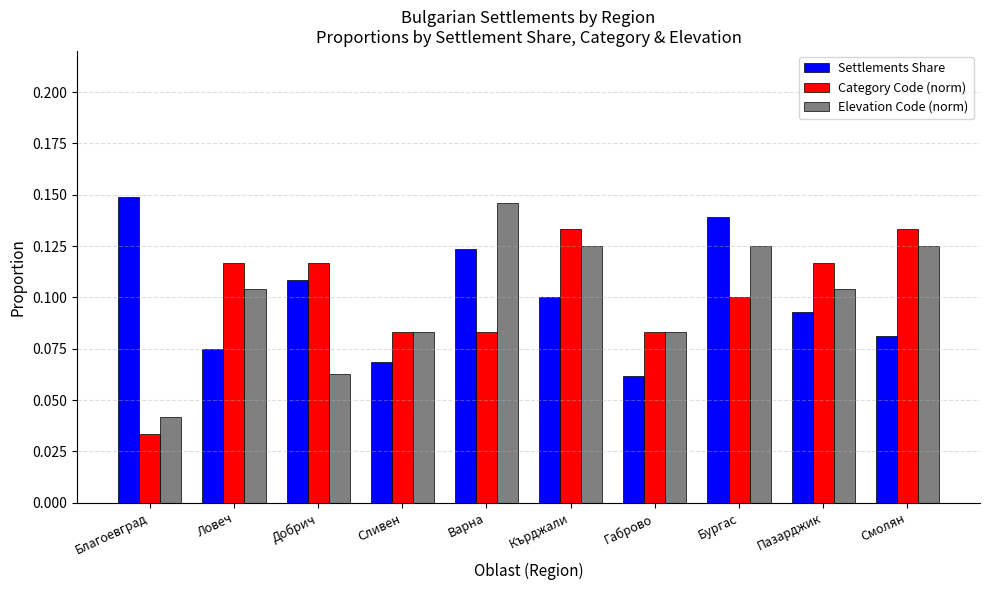

Is it true that Category Code (norm) equals 0.0 at Варна?

False